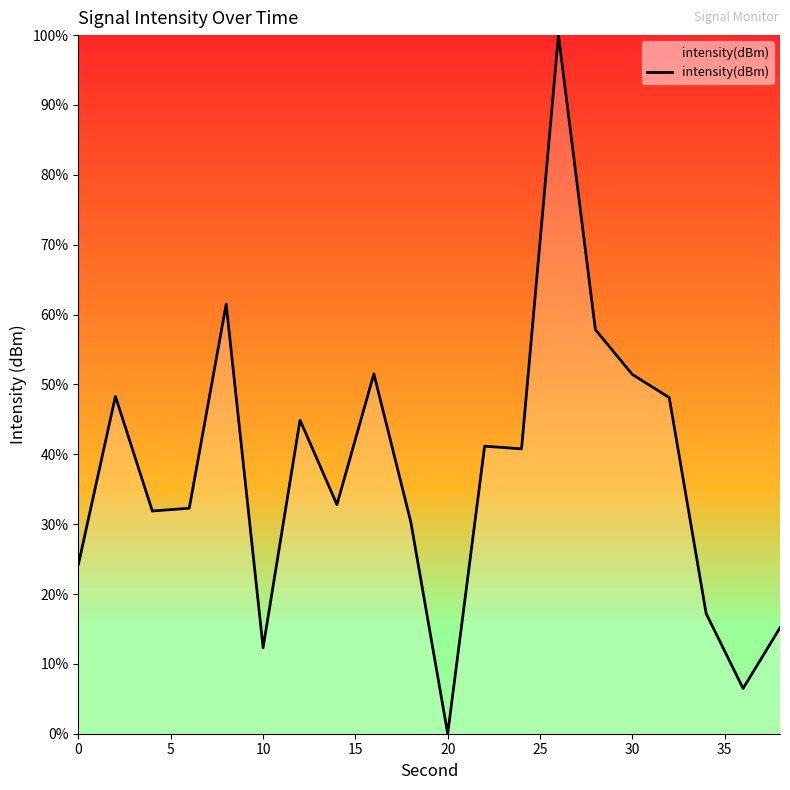

True or false: the data has more than 2 interior local peaks.

True